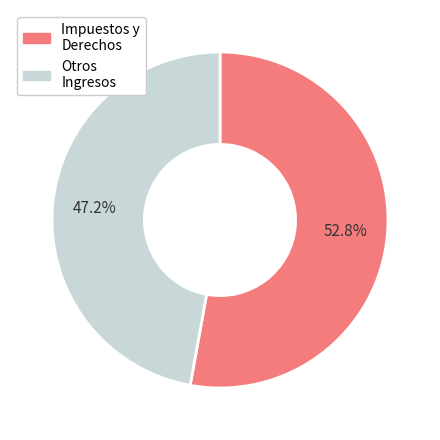

How many slices are in this pie chart?

2